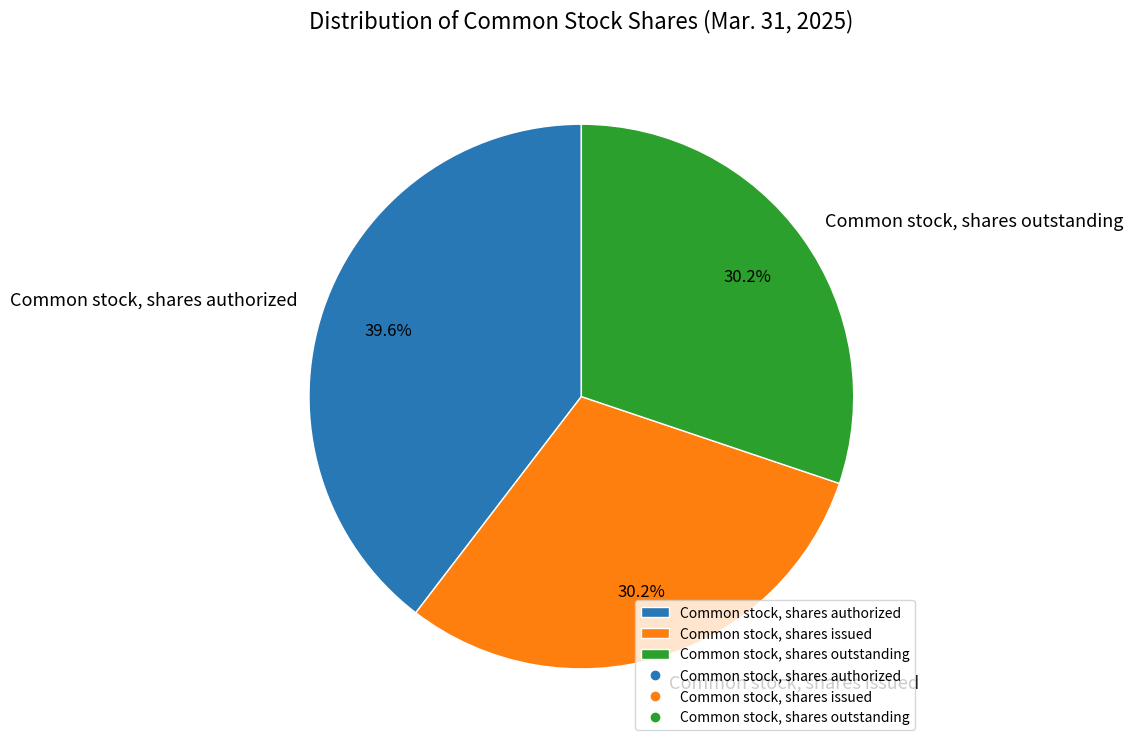

Is it true that Common stock, shares outstanding is 30% of the pie?

True